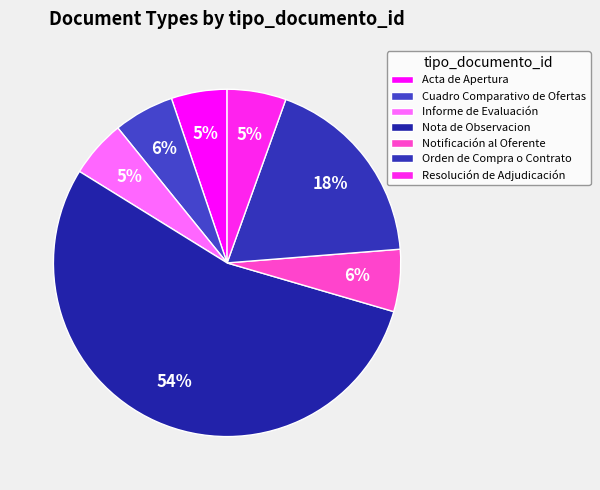

To the nearest percent, what is the difference between the largest and smallest slice percentages?

49%